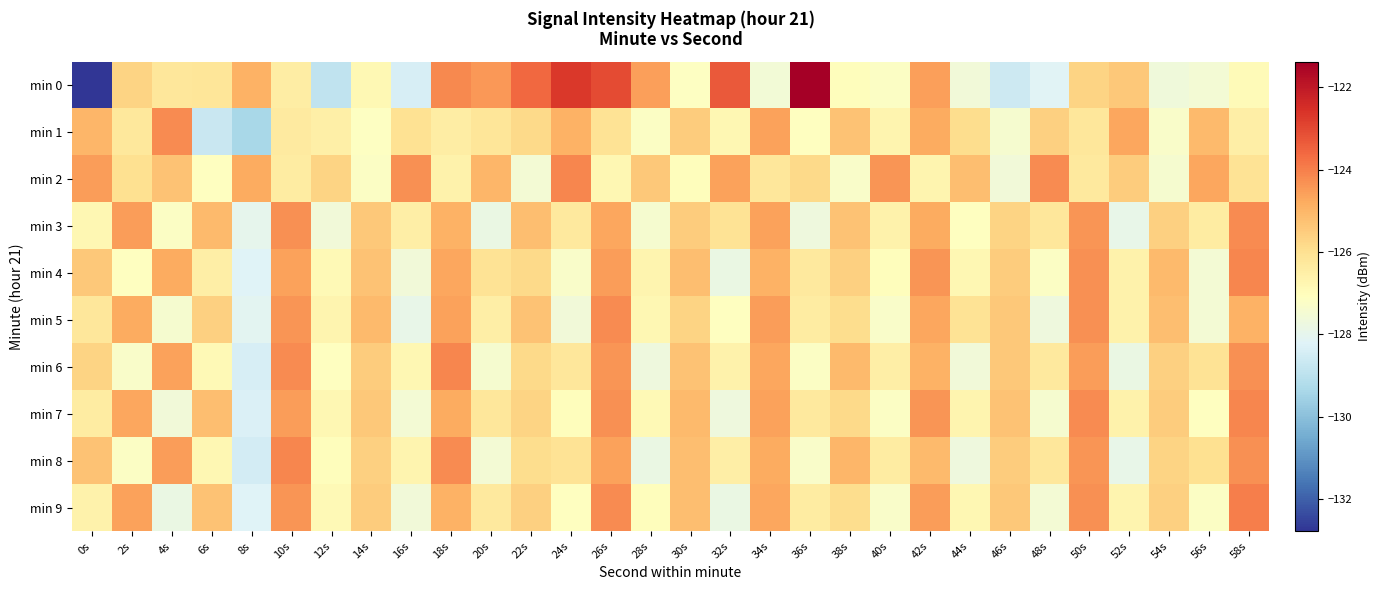

Which series has the largest total across all categories?

min 2